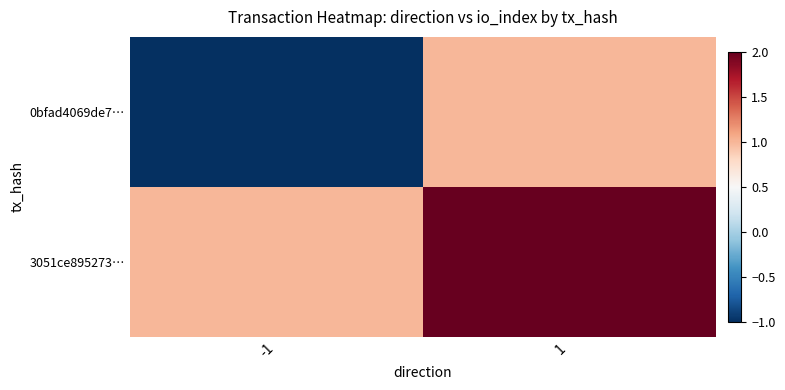

List the series in order of their overall mean, highest first.

3051ce895273…, 0bfad4069de7…